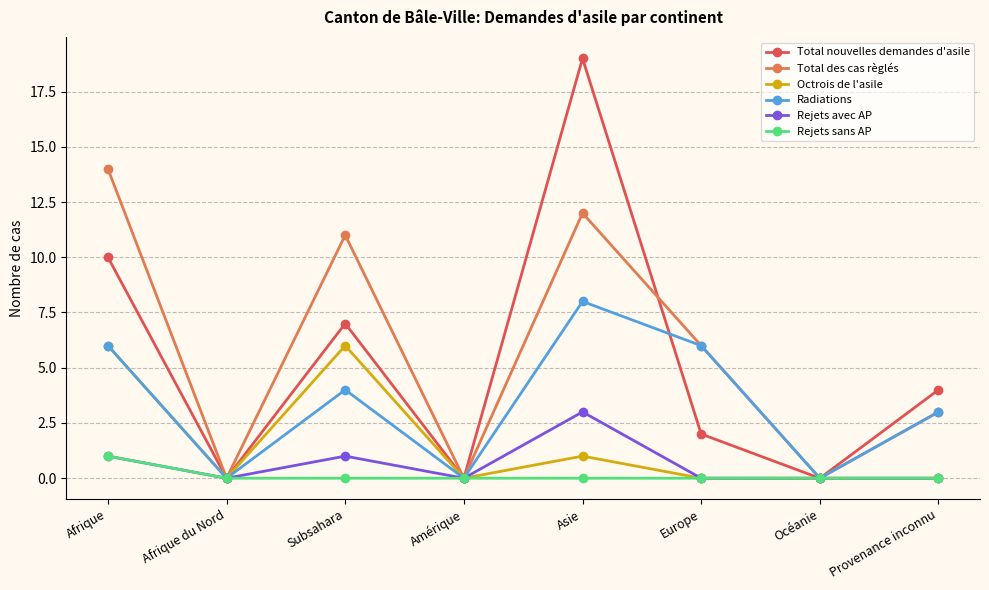

Rank the series by their maximum value, from lowest to highest.

Rejets sans AP, Rejets avec AP, Octrois de l'asile, Radiations, Total des cas règlés, Total nouvelles demandes d'asile